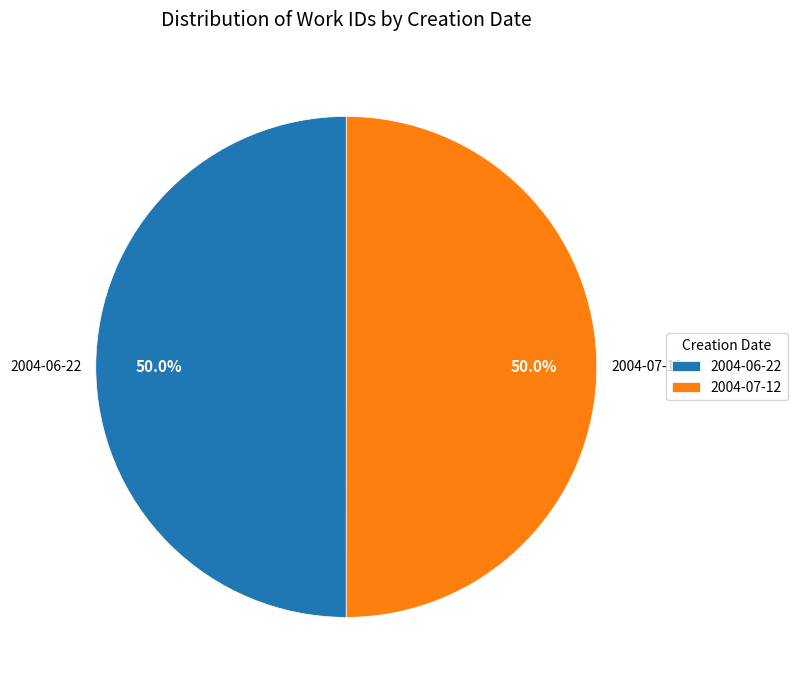

What percentage is the 2004-06-22 slice, to the nearest percent?

50%